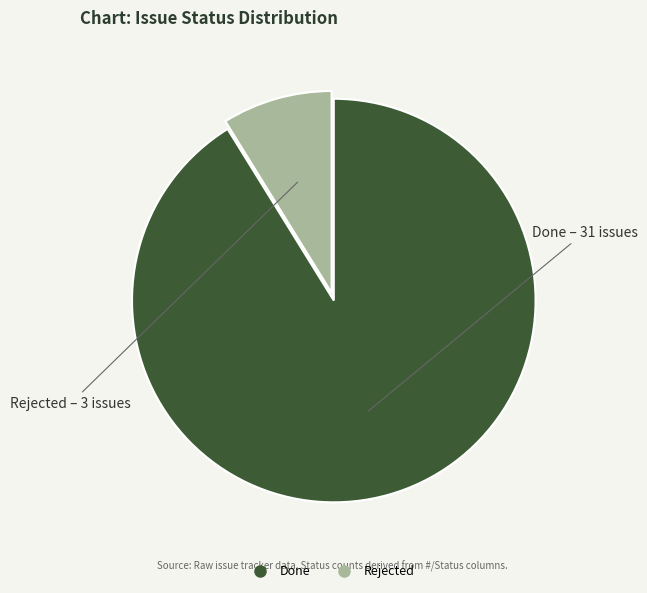

Rank the categories by value from lowest to highest.

Rejected, Done